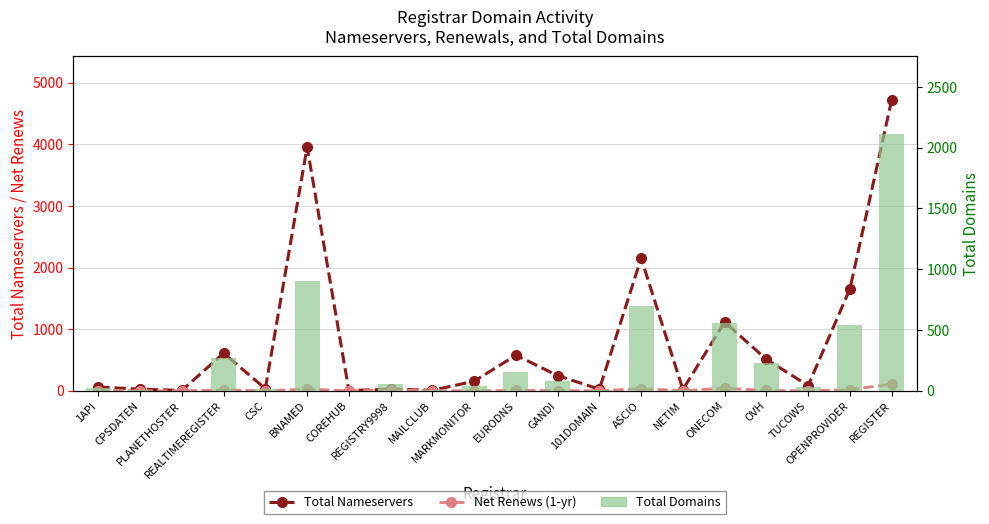

What is the difference between the highest and lowest values at CSC?

35